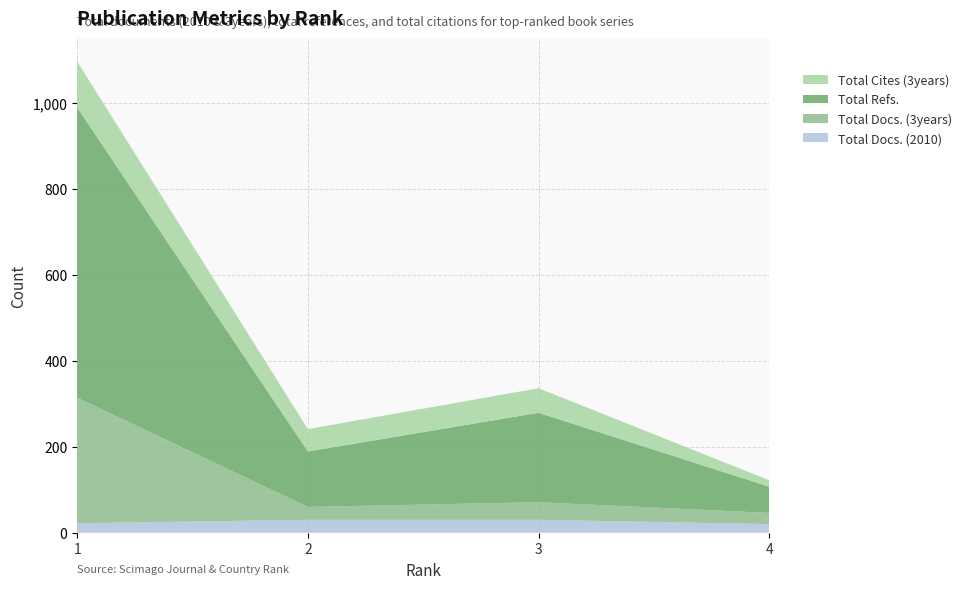

Reading left to right, transcribe all the data shown in this chart.

Total Docs. (2010): 1=22	2=30	3=30	4=20
Total Docs. (3years): 1=292	2=30	3=41	4=26
Total Refs.: 1=675	2=129	3=208	4=61
Total Cites (3years): 1=107	2=52	3=57	4=15